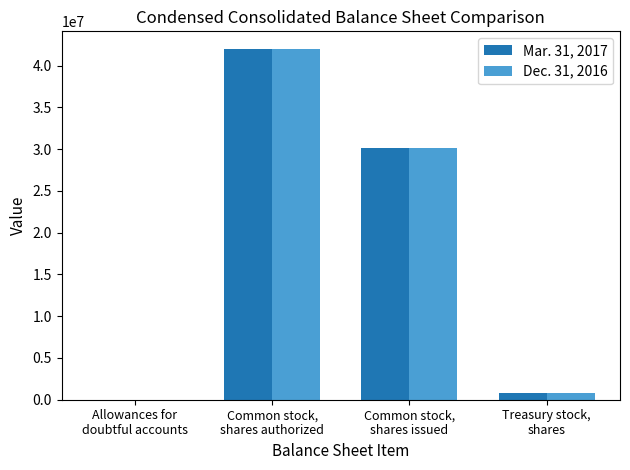

Is the value of Dec. 31, 2016 at Allowances for
doubtful accounts greater than the value of Mar. 31, 2017 at Treasury stock,
shares?

No